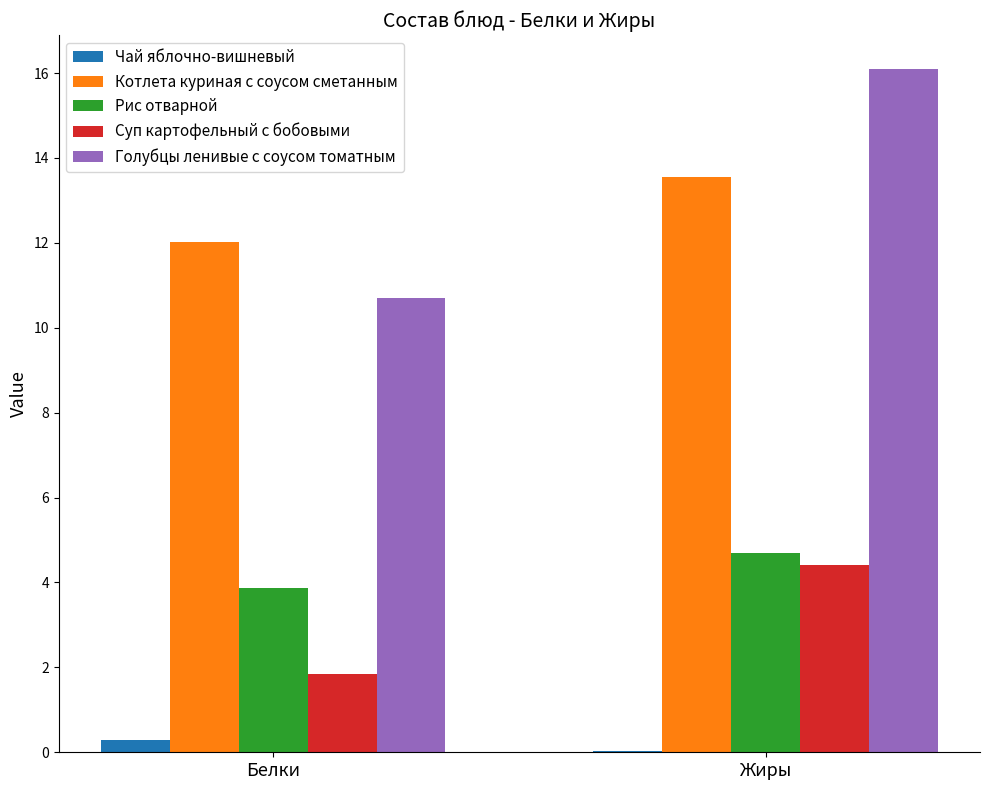

Which label corresponds to the largest value in the chart?

Жиры